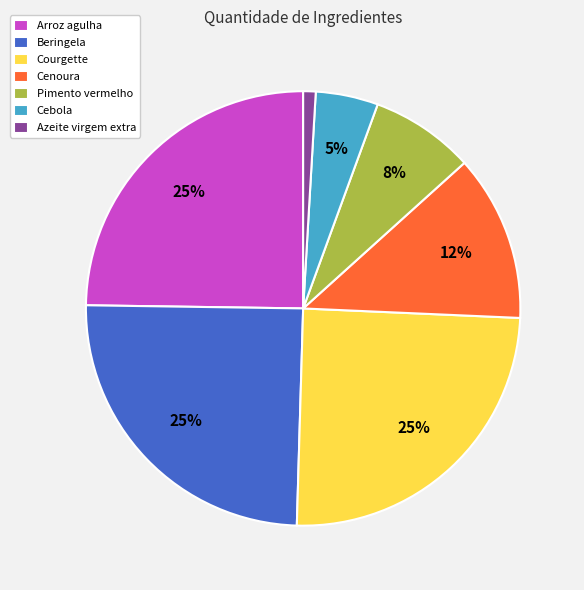

Is there any slice that represents more than half of the pie?

No